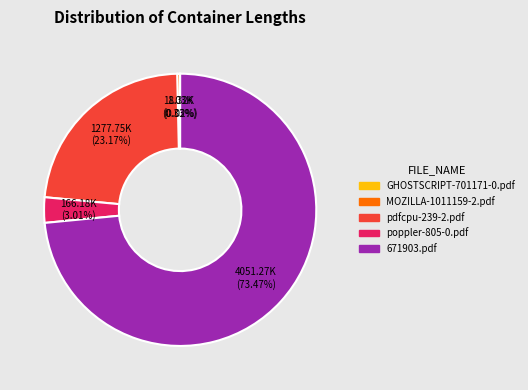

True or false: MOZILLA-1011159-2.pdf accounts for 0% of the total.

True